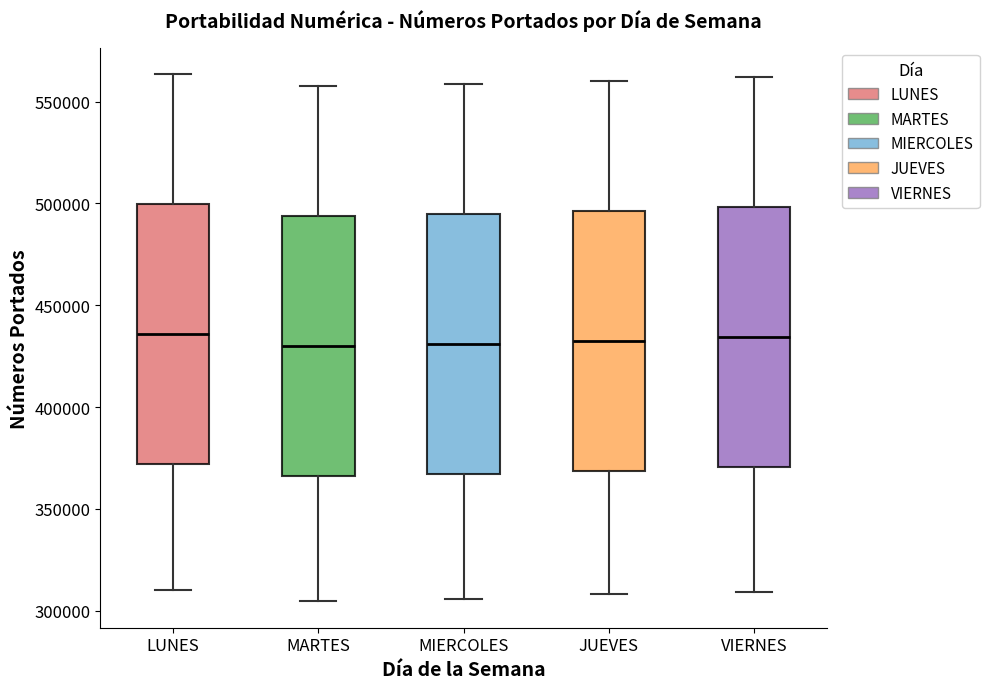

Reading left to right, read every box against the y-axis: the position of its median line, the range the box covers, and the ends of its whiskers. The values are not printed on the chart, so give them approximately, as read against the axis.

LUNES: median 435000, box 370000 to 500000, whiskers 310000 to 565000
MARTES: median 430000, box 365000 to 495000, whiskers 305000 to 560000
MIERCOLES: median 430000, box 365000 to 495000, whiskers 305000 to 560000
JUEVES: median 430000, box 370000 to 495000, whiskers 310000 to 560000
VIERNES: median 435000, box 370000 to 500000, whiskers 310000 to 560000